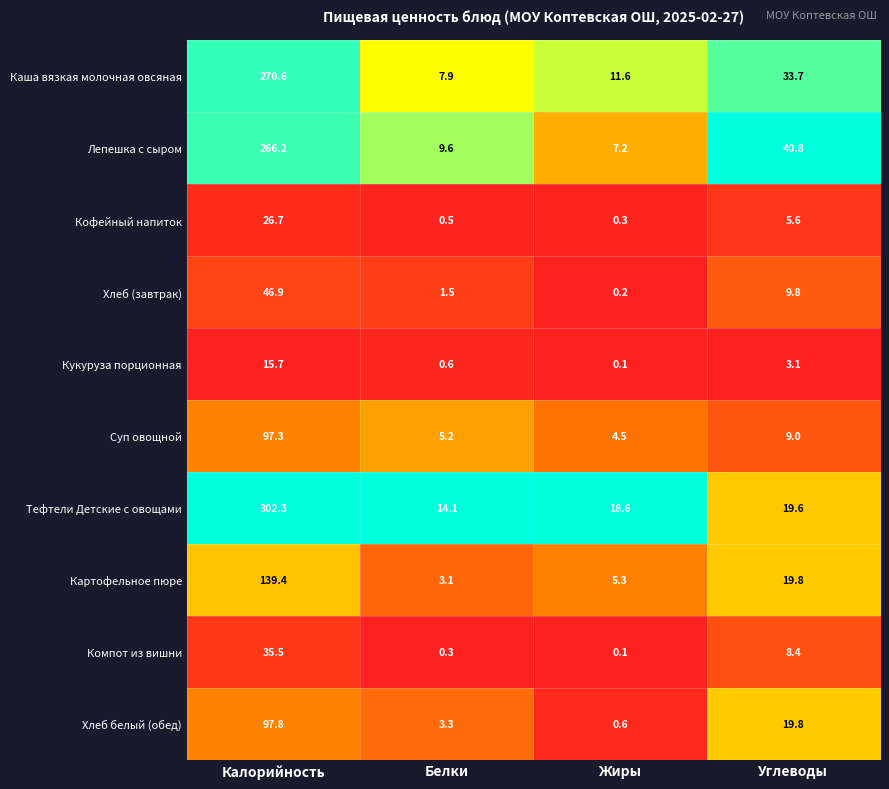

True or false: Кукуруза порционная has a value of 0.1 at Жиры.

True